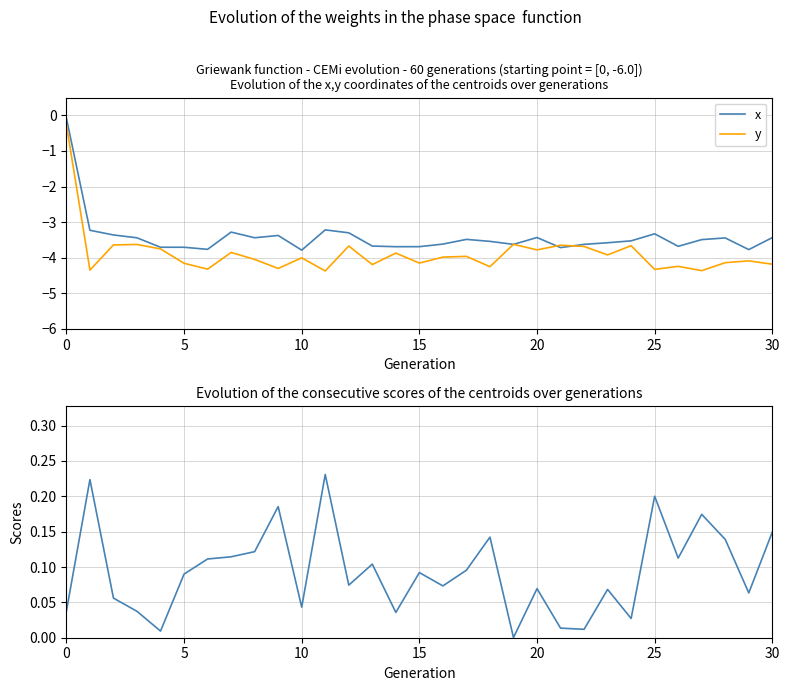

Which series has the largest total across all categories?

Scores